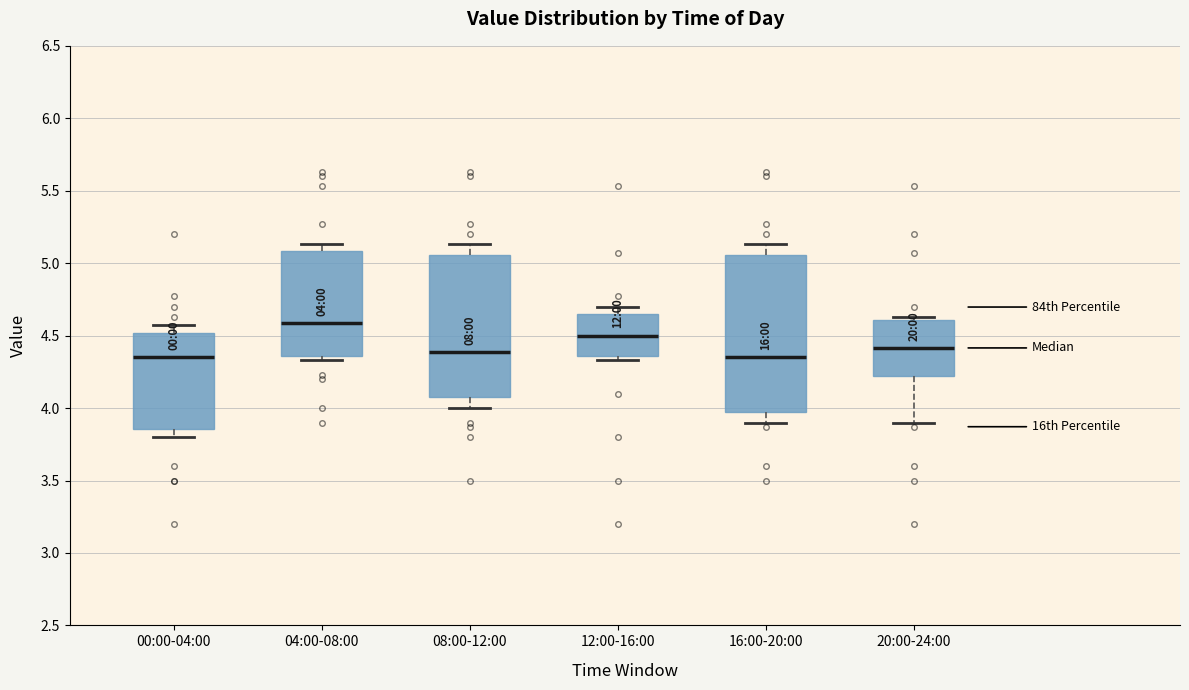

Which box is the tallest, from its lower edge to its upper edge?

16:00-20:00